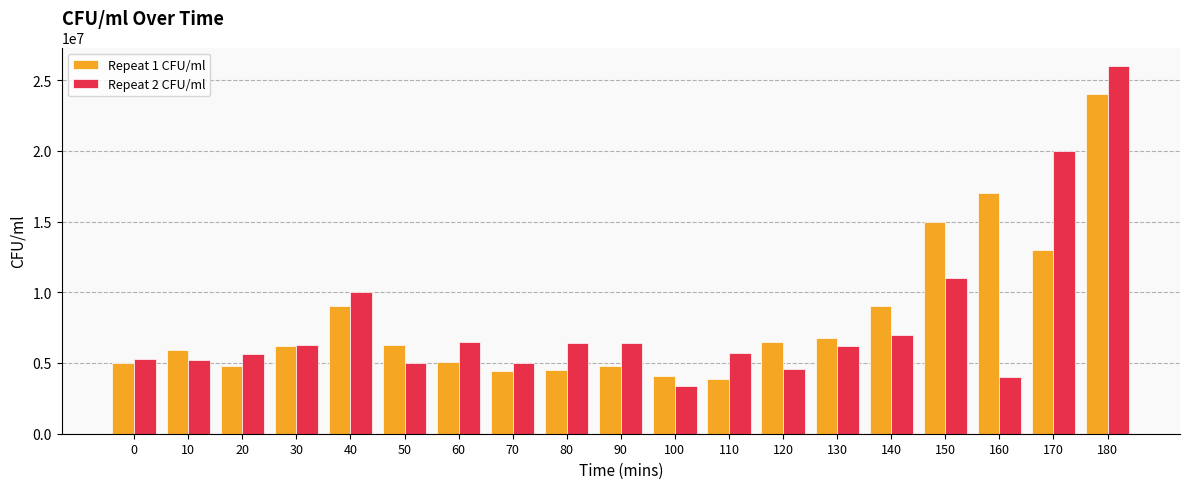

How many groups of bars are there?

19